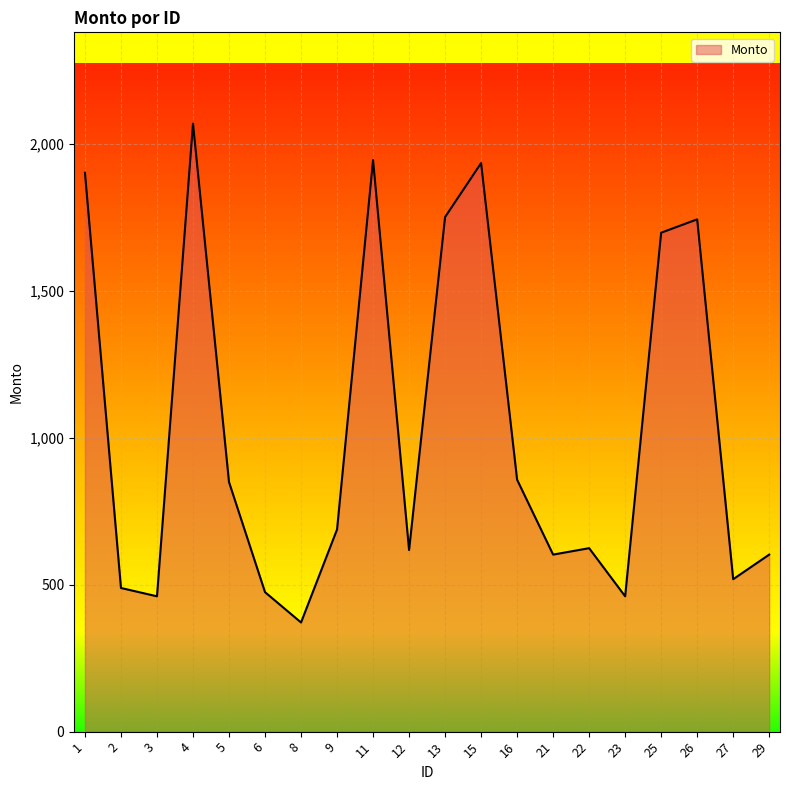

Where is the data nearest to the value 1220?

16